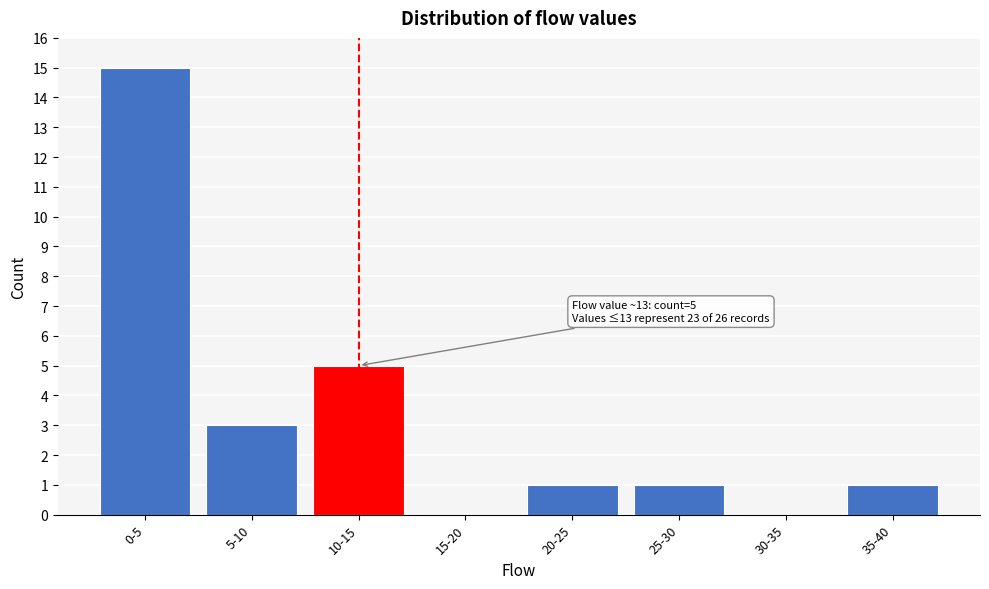

Reading left to right, transcribe all the data shown in this chart.

0-5=15	5-10=3	10-15=5	15-20=0	20-25=1	25-30=1	30-35=0	35-40=1